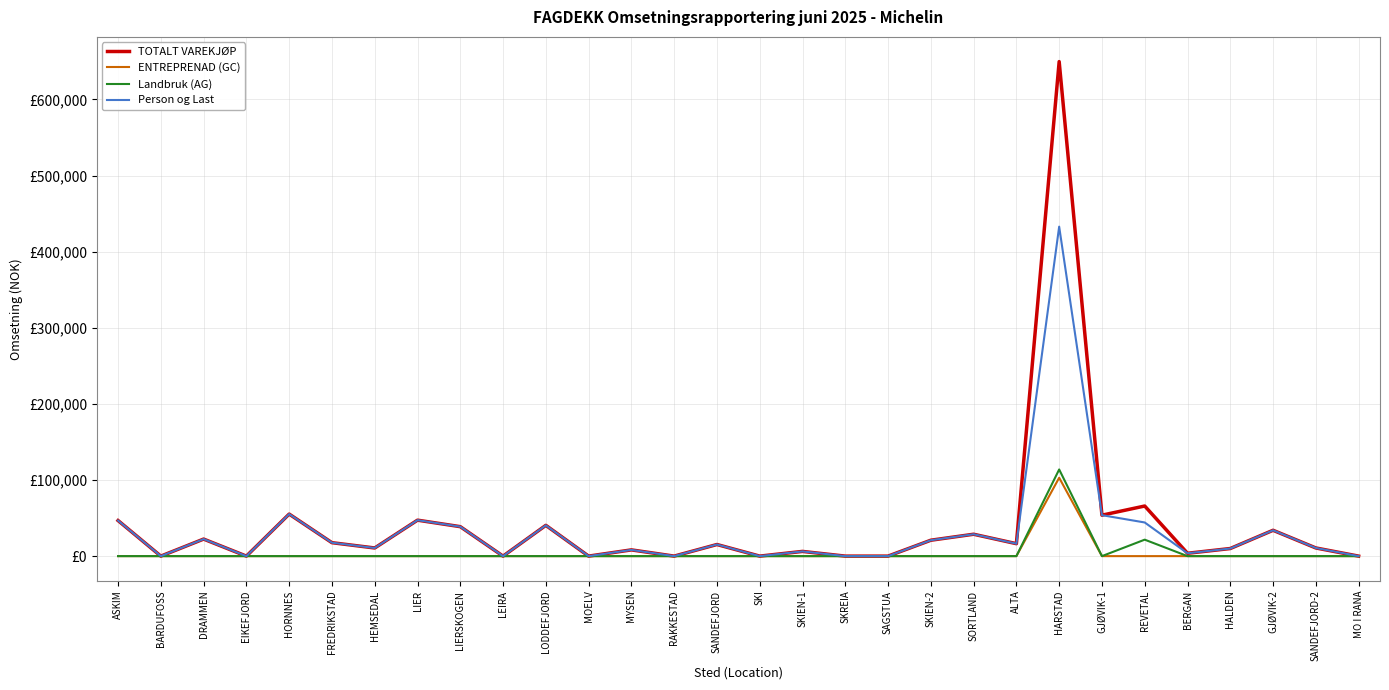

How many interior local valleys does the Landbruk (AG) series have?

1